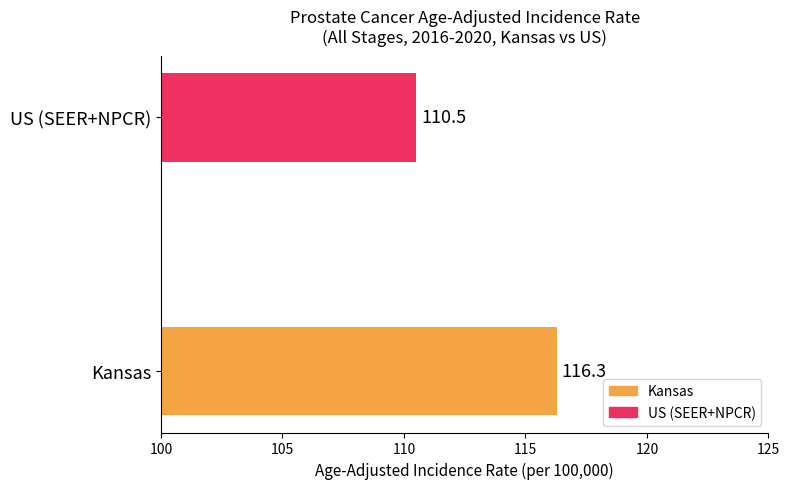

Approximately how many times larger is the value at US (SEER+NPCR) compared to Kansas?

1.0